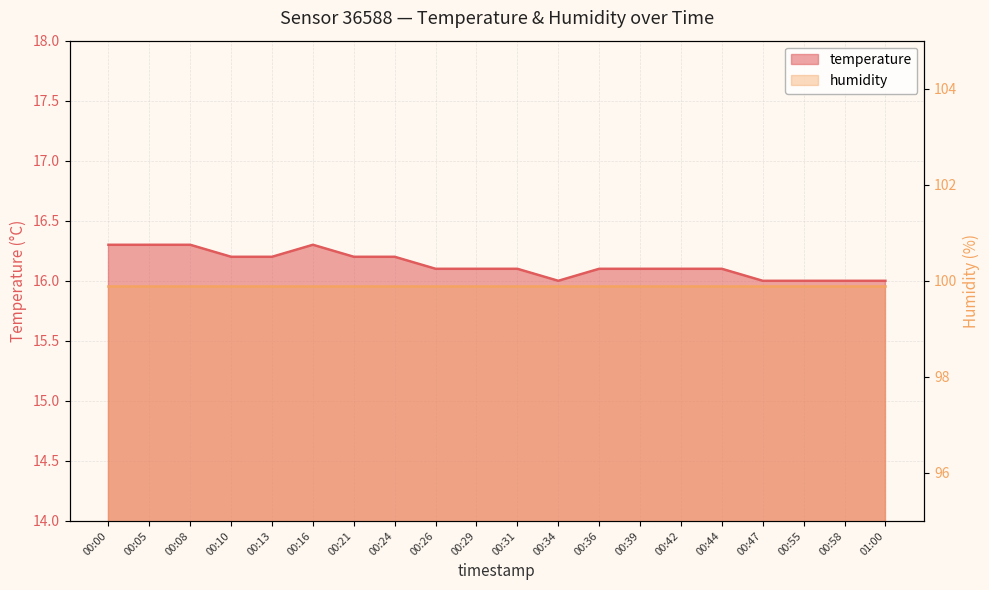

Is it true that the value at 00:58 is 6.6?

False